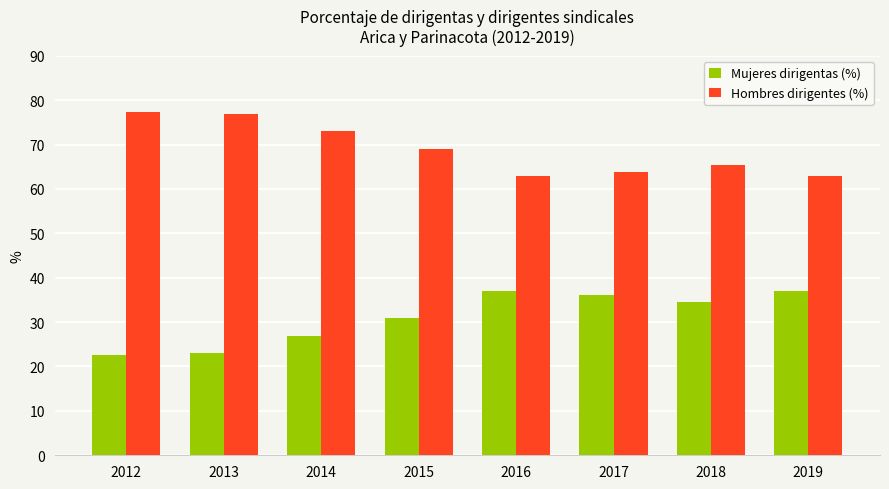

How many groups of bars are there?

8